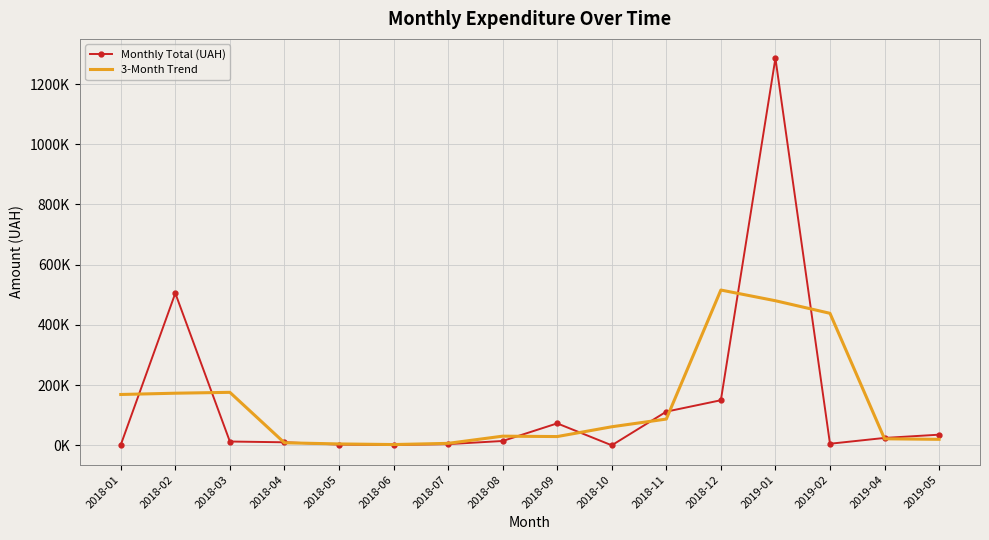

What are all the series names shown in the legend?

Monthly Total (UAH), 3-Month Trend